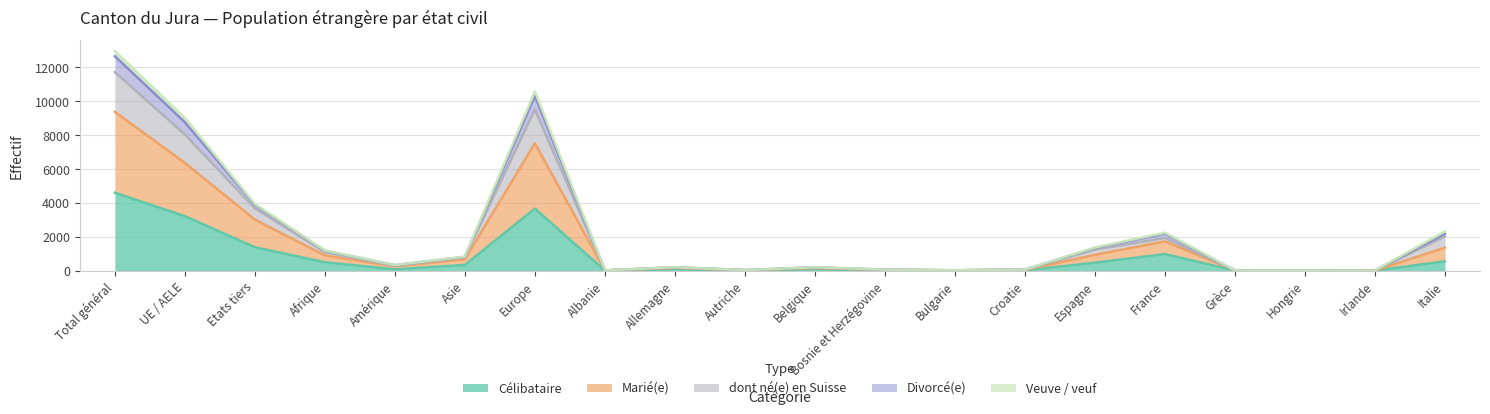

Does the chart display data point markers on the line(s)?

No